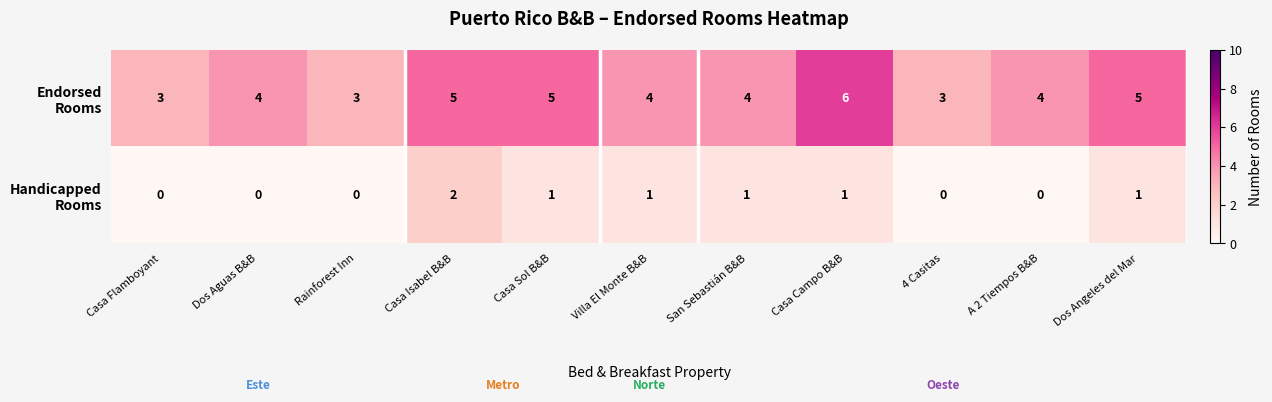

What is the difference between the highest and lowest values at Casa Sol B&B?

4